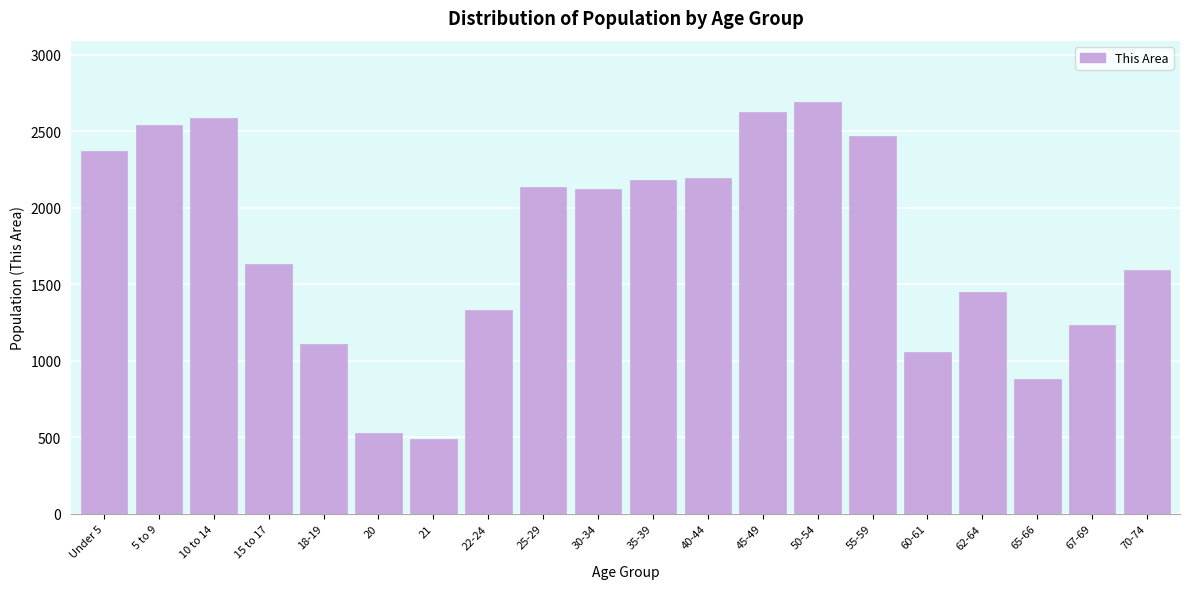

Reading left to right, extract all data points from this chart.

Under 5=2368	5 to 9=2538	10 to 14=2583	15 to 17=1632	18-19=1109	20=526	21=491	22-24=1331	25-29=2134	30-34=2120	35-39=2183	40-44=2197	45-49=2626	50-54=2688	55-59=2469	60-61=1055	62-64=1452	65-66=879	67-69=1234	70-74=1592